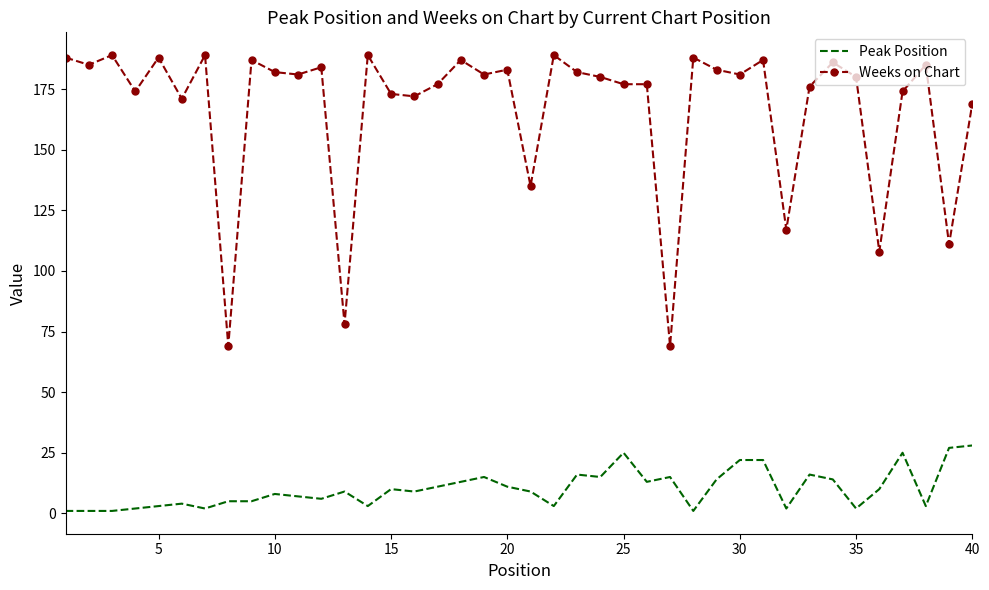

Reading right to left, list all the values displayed in this chart.

Peak Position: 28	27	3	25	10	2	14	16	2	22	22	14	1	15	13	25	15	16	3	9	11	15	13	11	9	10	3	9	6	7	8	5	5	2	4	3	2	1	1	1
Weeks on Chart: 169	111	185	174	108	180	186	176	117	187	181	183	188	69	177	177	180	182	189	135	183	181	187	177	172	173	189	78	184	181	182	187	69	189	171	188	174	189	185	188